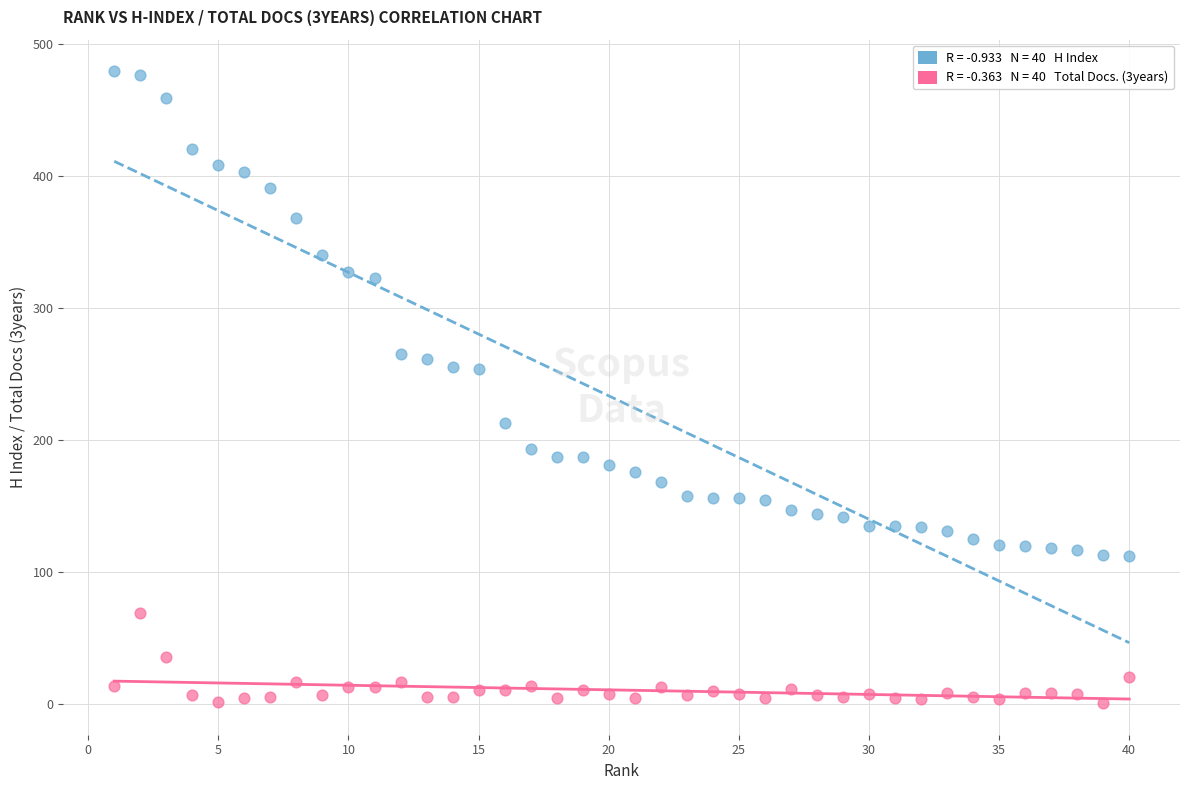

Across all data points, what is the range of X values (max minus min)?

39